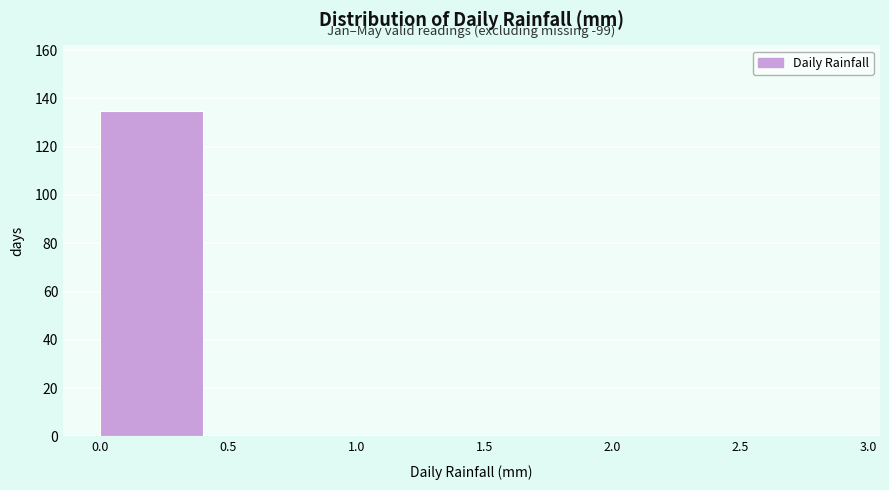

Which range on the x-axis has the tallest bar?

0.0 to 0.5